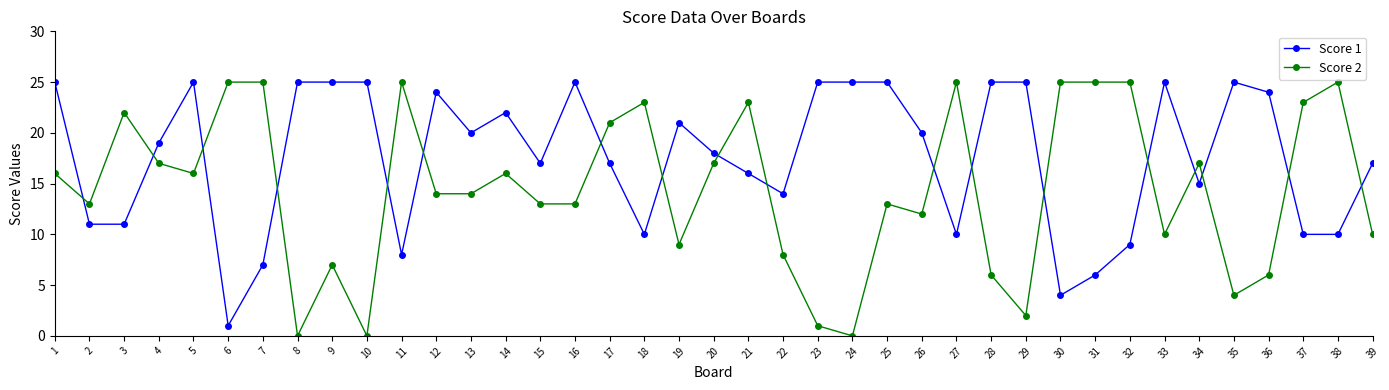

Where does the Score 1 series first go above 19?

1